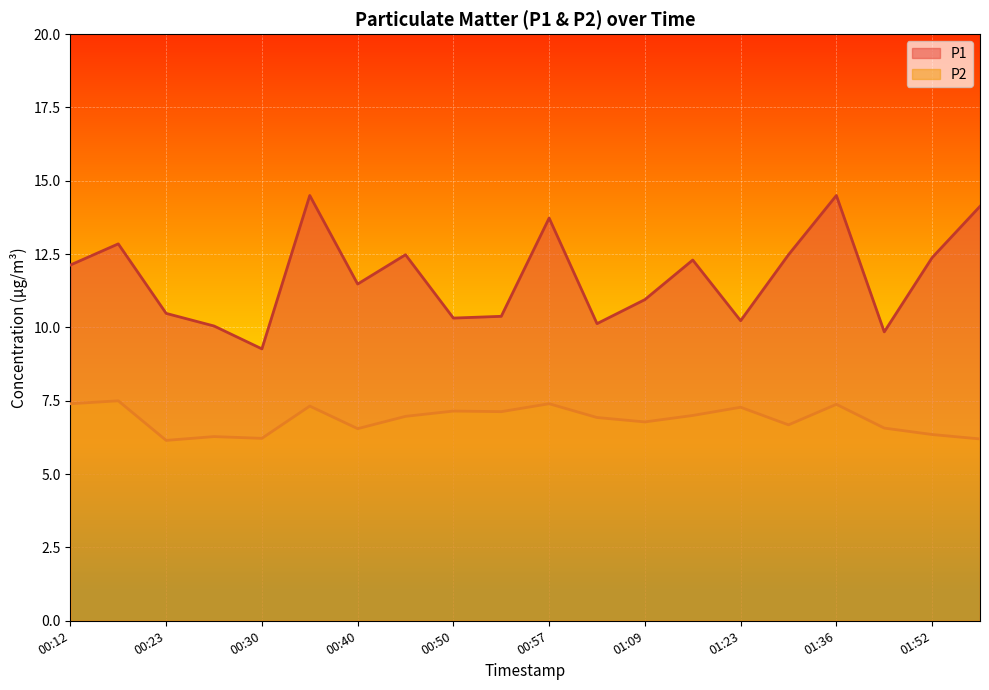

The P1 series shows 12.5 at 01:33. True or false?

True